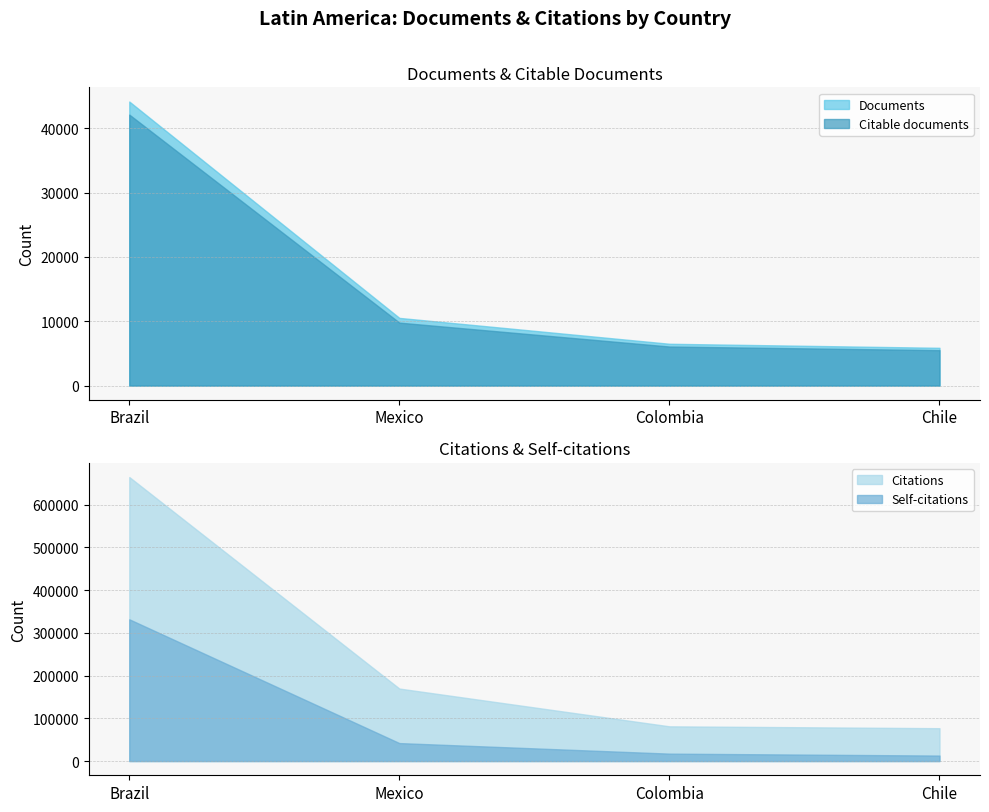

True or false: Citable documents has more than 0 points higher than both neighbors.

False